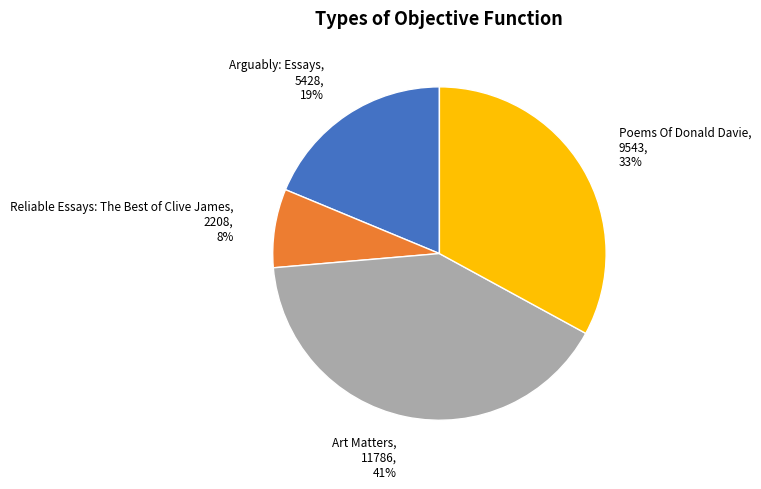

To the nearest percent, what is the difference between the largest and smallest slice percentages?

33%